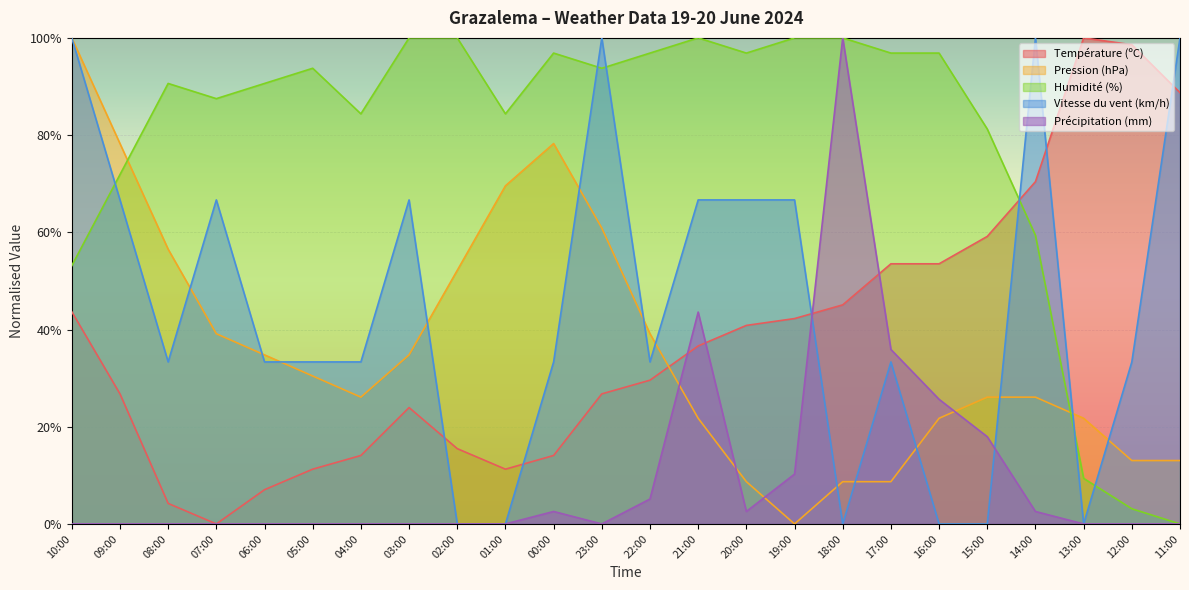

The Précipitation (mm) series shows 0.0 at 05:00. True or false?

True